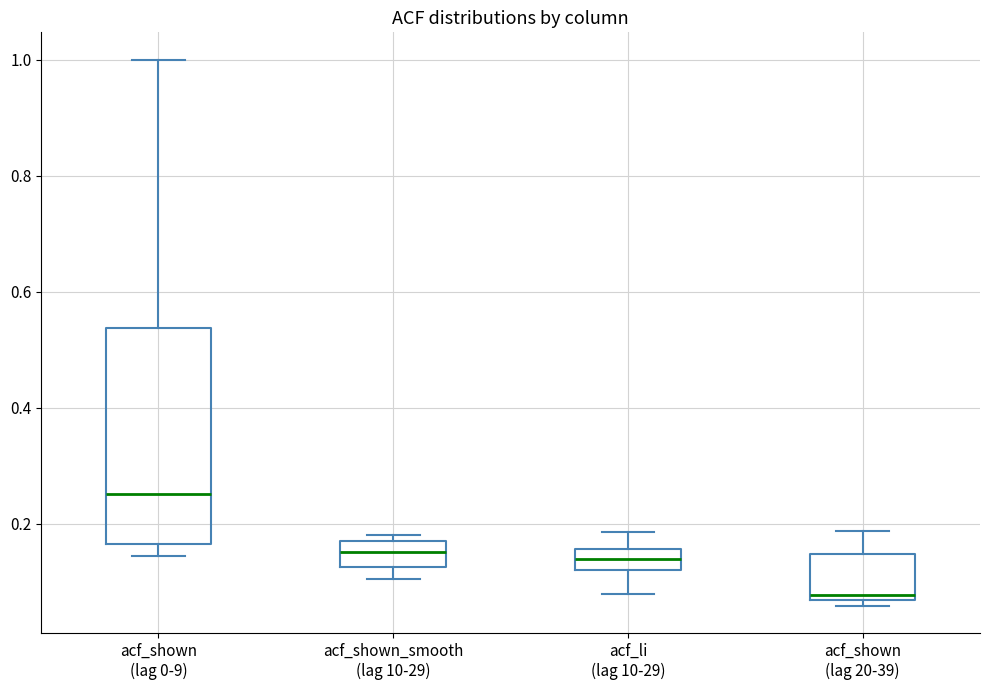

Which box has the lowest median line?

acf_shown (lag 20-39)